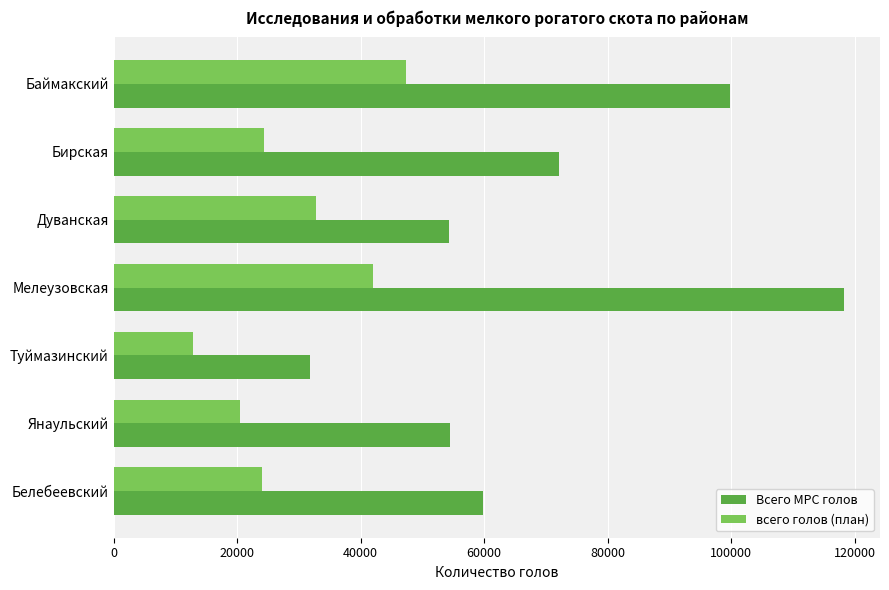

At which label is Всего МРС голов closest to 74988?

Бирская